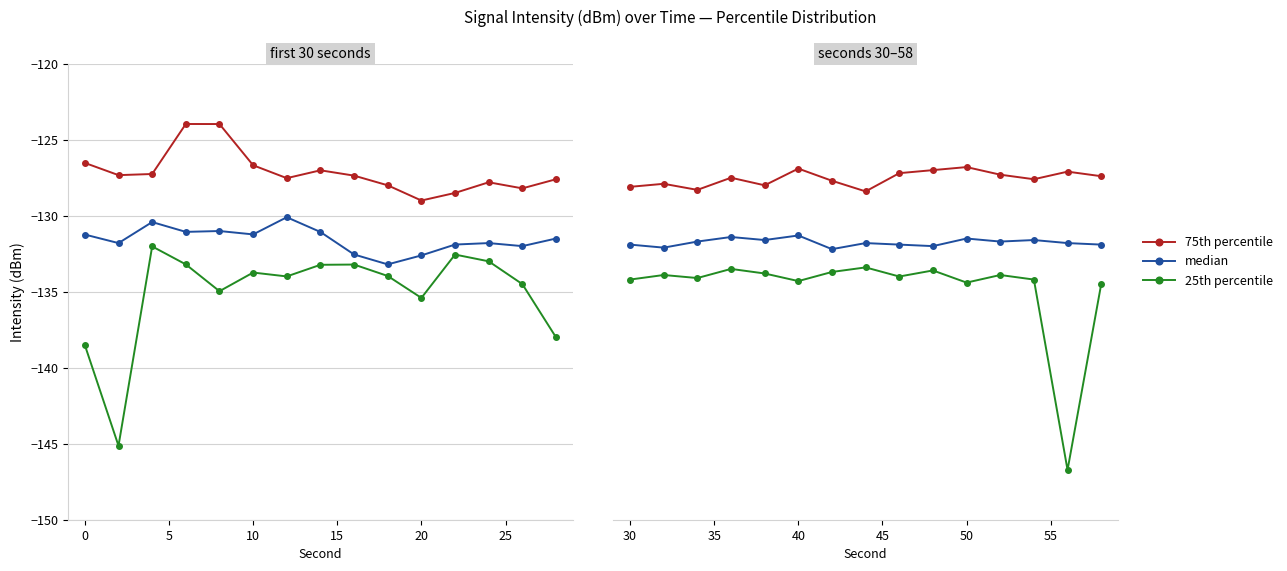

True or false: 75th percentile and 25th percentile cross at least once.

False